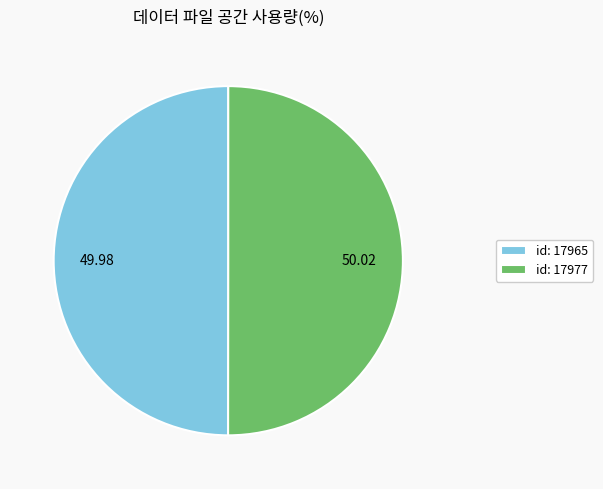

Approximately how many times larger is the value at id: 17977 compared to id: 17965?

1.0